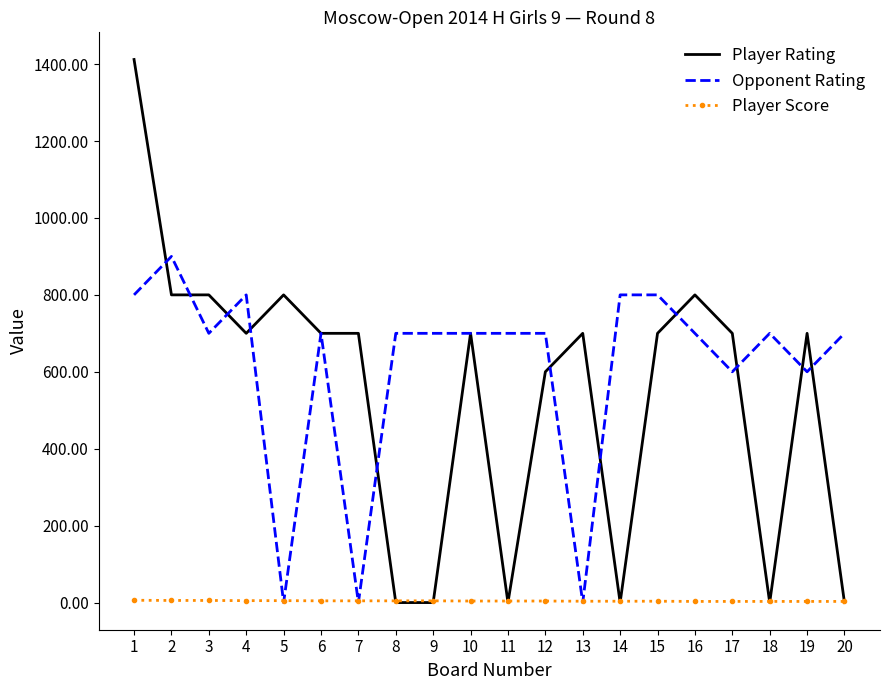

What is the greatest value displayed?

1412.0